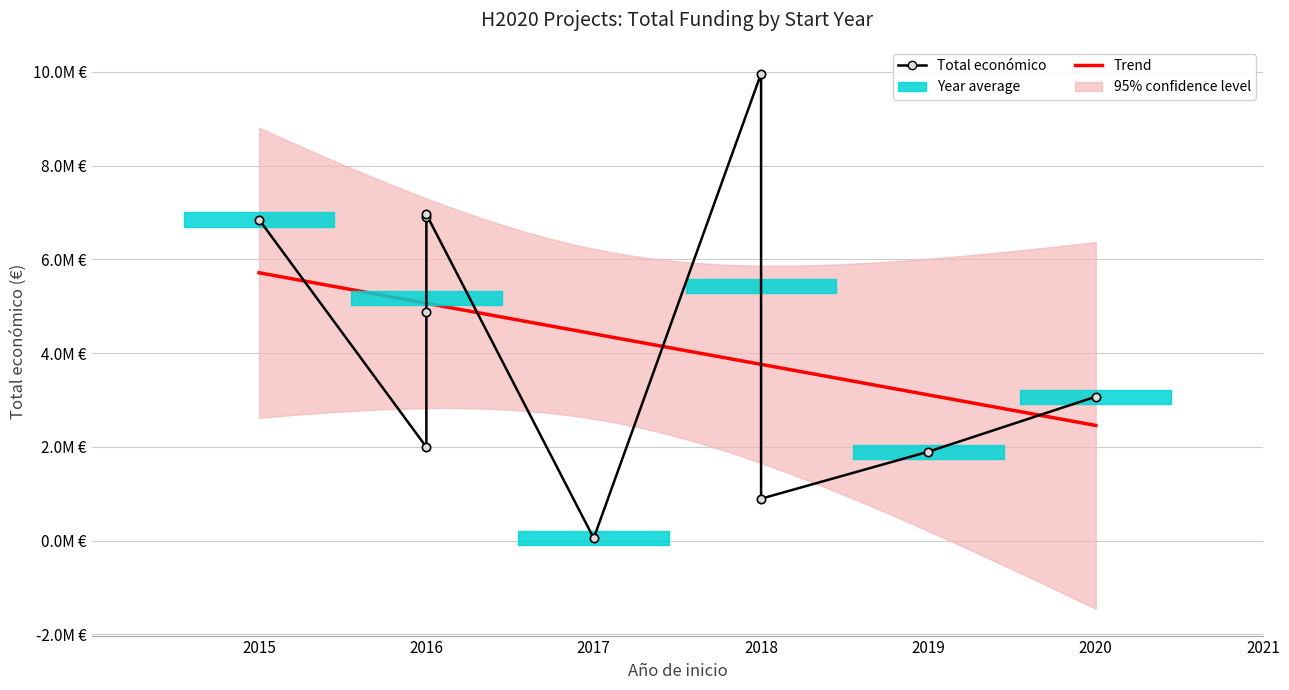

Which has a higher value, 2016 or 2018?

2018